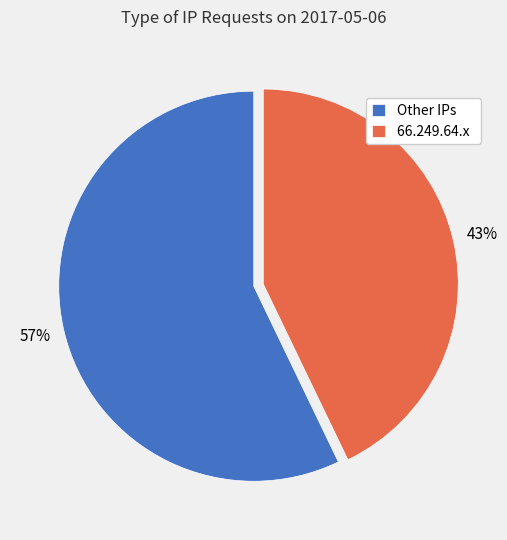

Do Other IPs and 66.249.64.x together represent more than half of the pie?

Yes